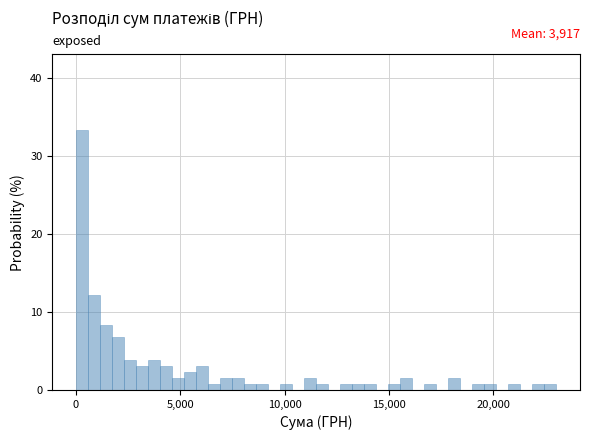

Read against the x-axis, roughly where is the centre of the tallest bar?

500